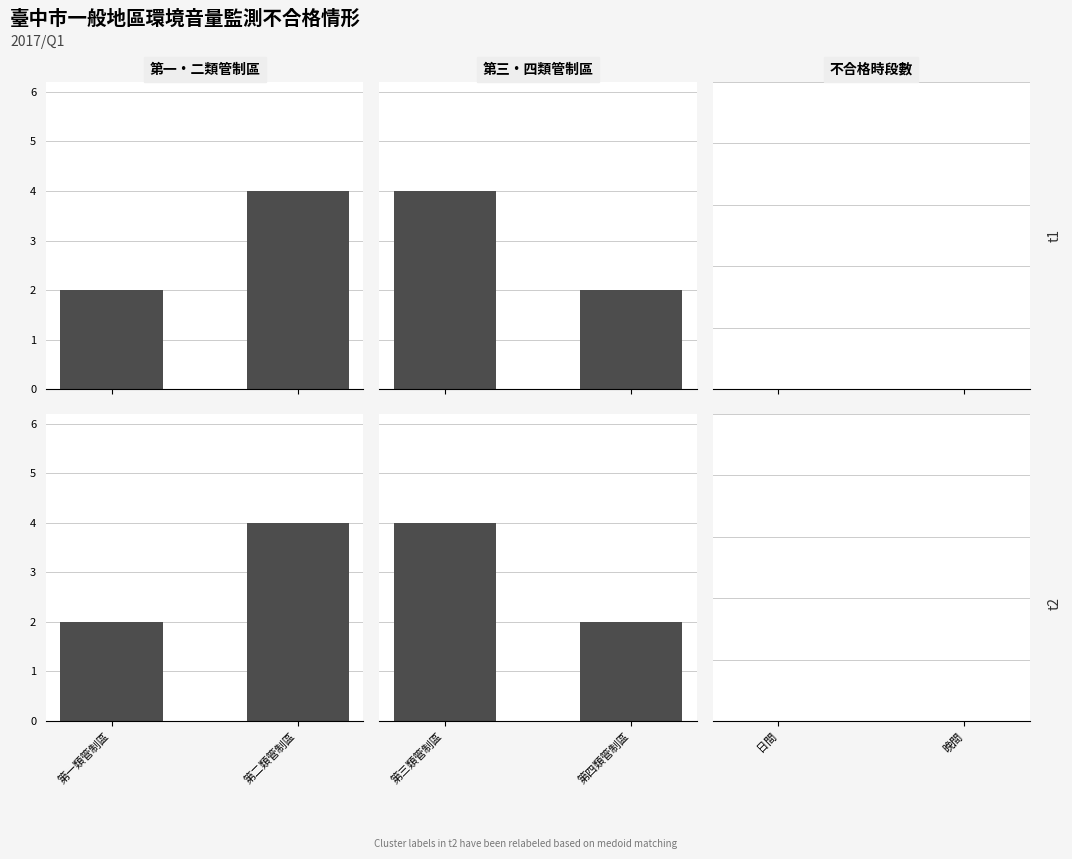

What is the label of the 1st bar from the left?

第一類管制區